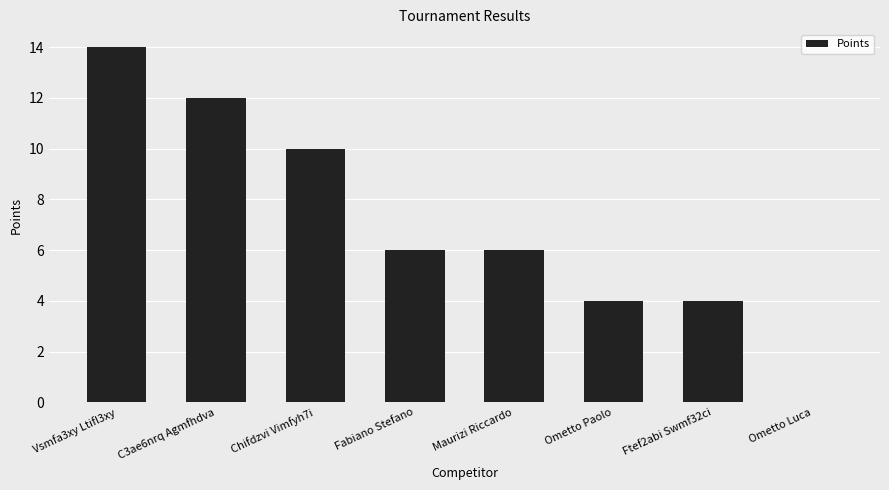

Between Fabiano Stefano and Ometto Luca, which is larger?

Fabiano Stefano